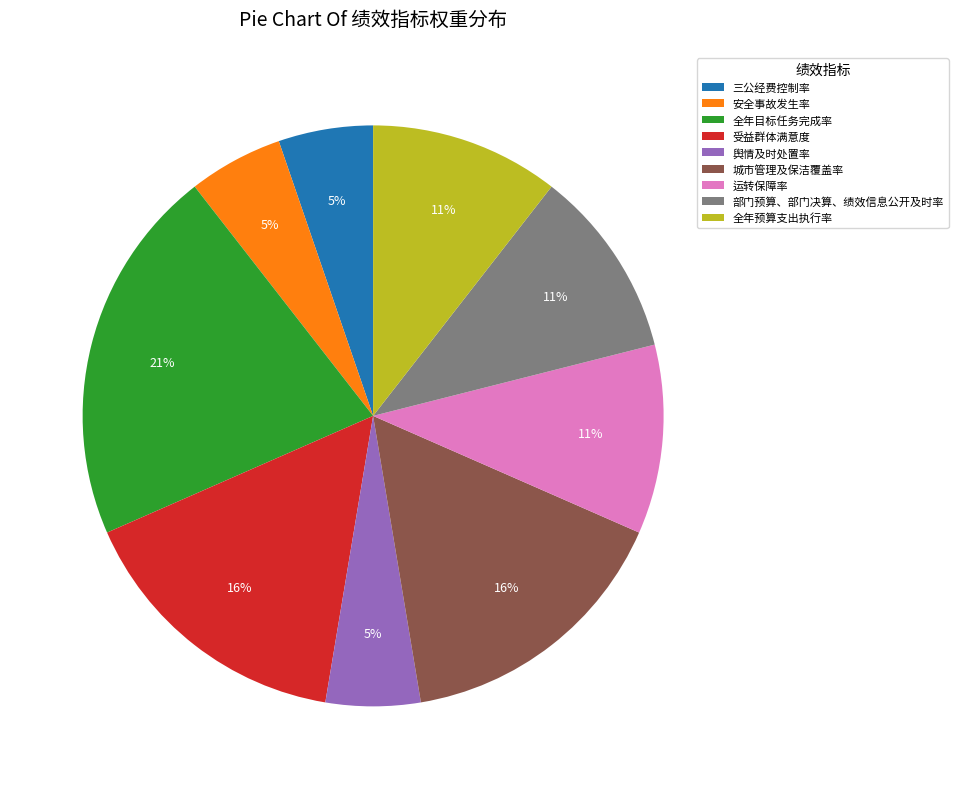

Which has a higher value, 部门预算、部门决算、绩效信息公开及时率 or 全年目标任务完成率?

全年目标任务完成率